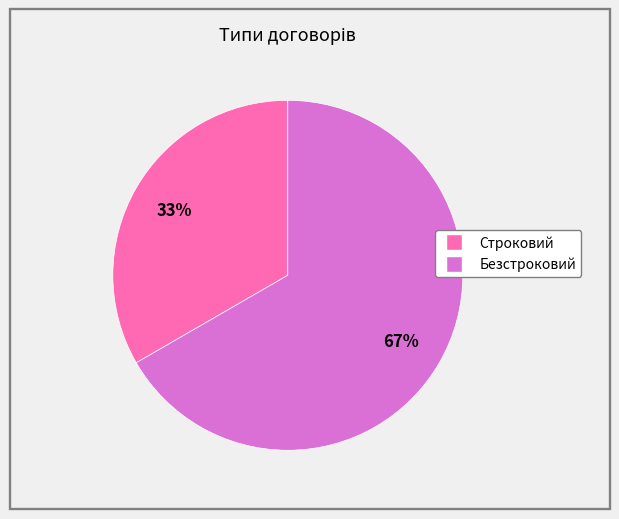

Is it true that Безстроковий is 67% of the pie?

True